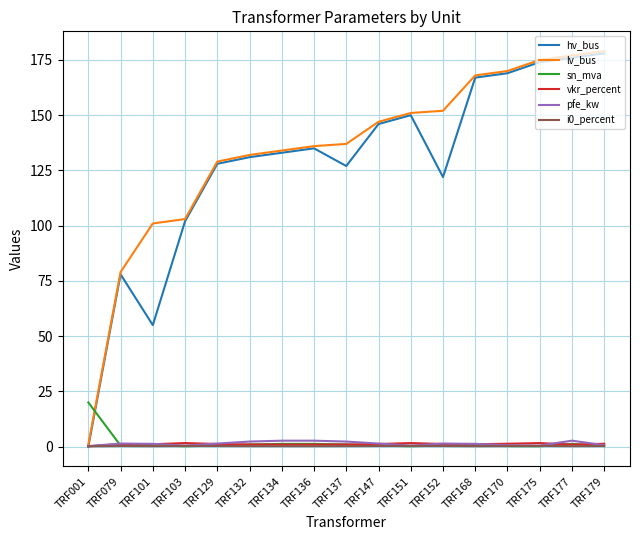

The i0_percent series shows 0.3 at TRF170. True or false?

True